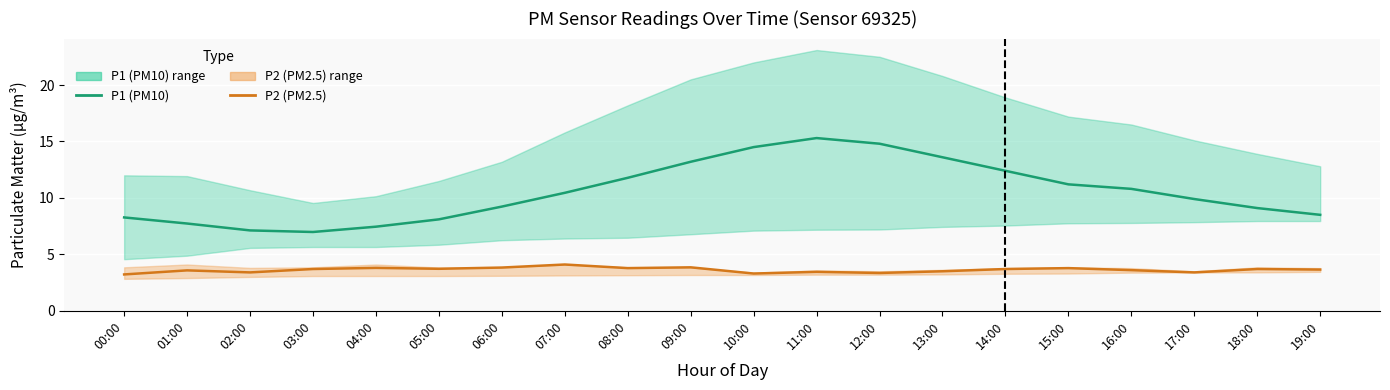

How many lines are shown in the chart?

2